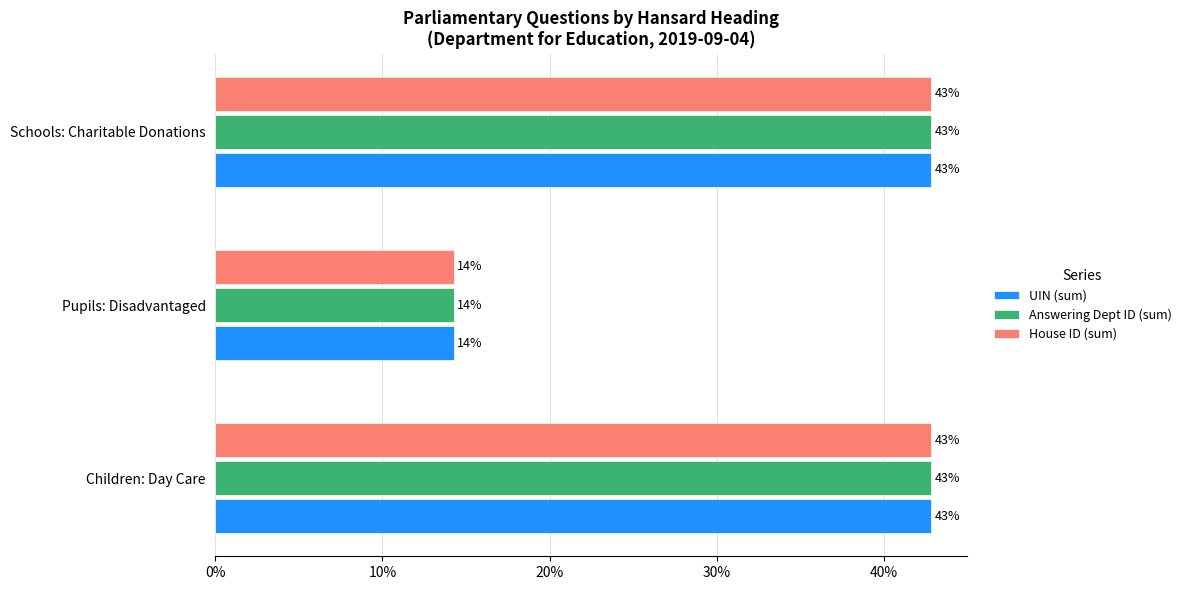

What are all the series names shown in the legend?

UIN (sum), Answering Dept ID (sum), House ID (sum)